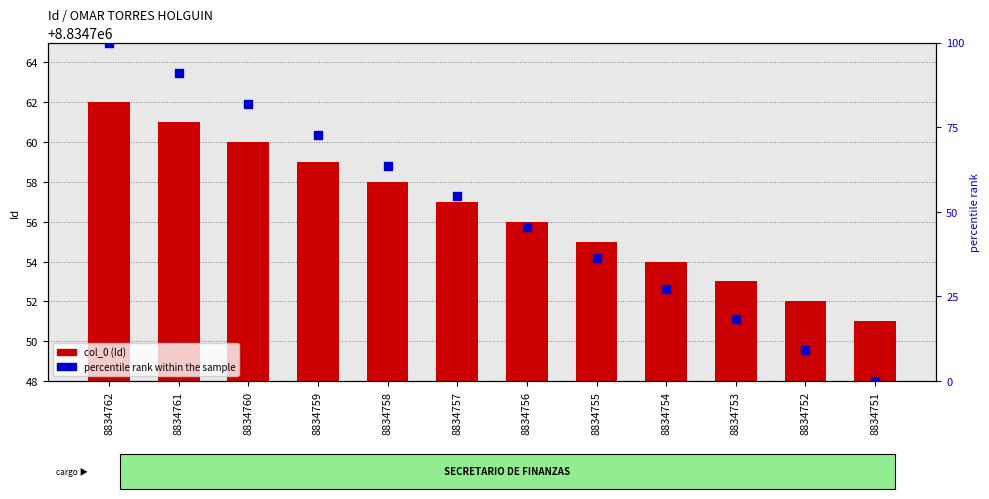

Is the value of percentile rank within the sample at 8834762 greater than the value of col_0 (Id) at 8834760?

No